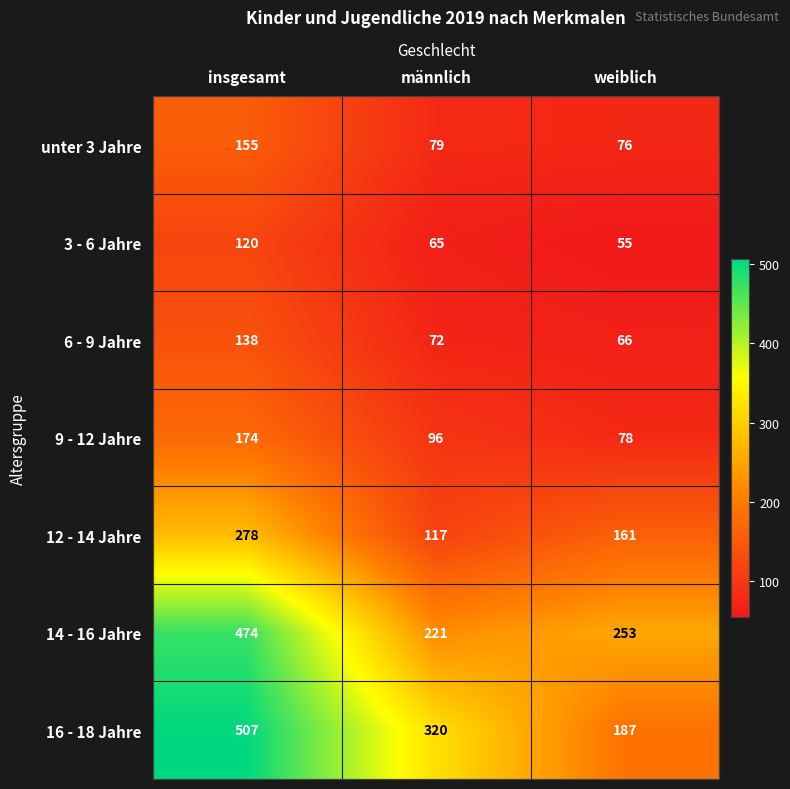

At which category is the sum across all series the highest?

insgesamt